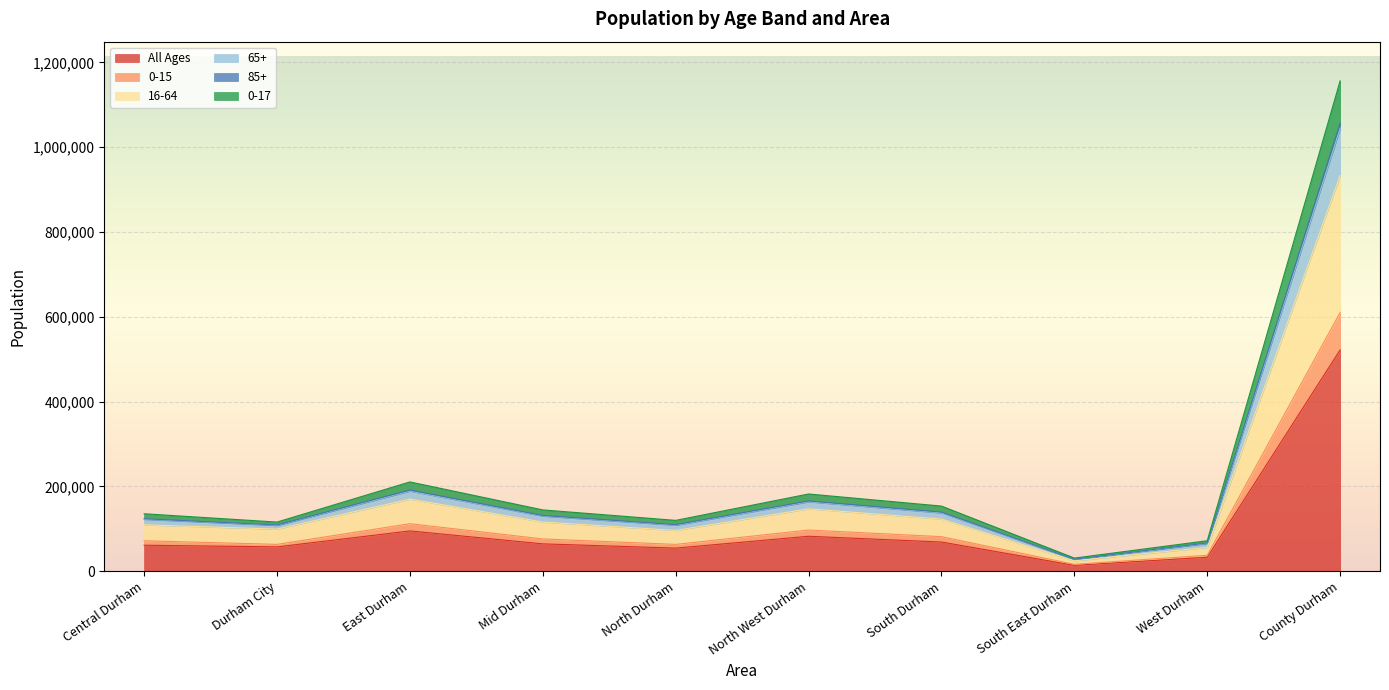

At how many categories does at least one series exceed 839236?

1